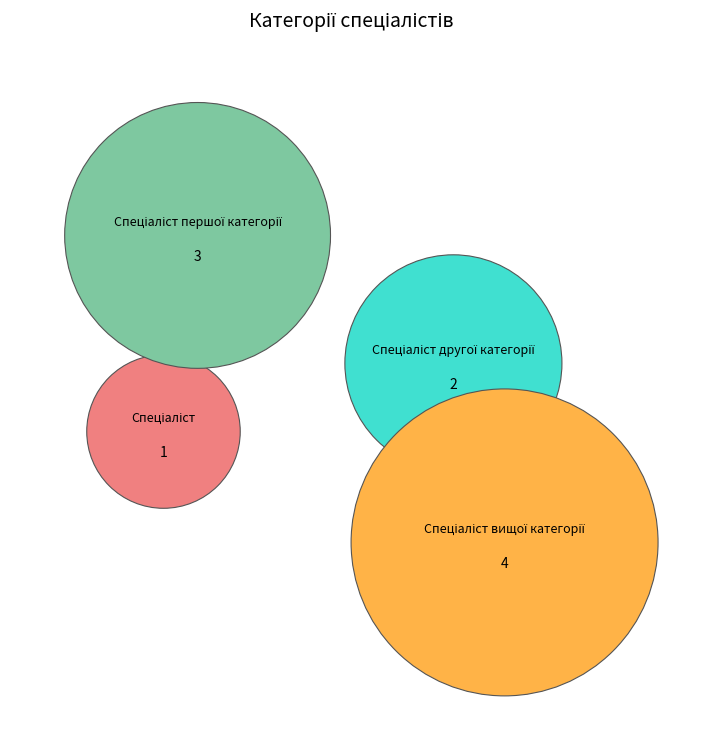

Is Спеціаліст другої категорії the majority of the pie?

No